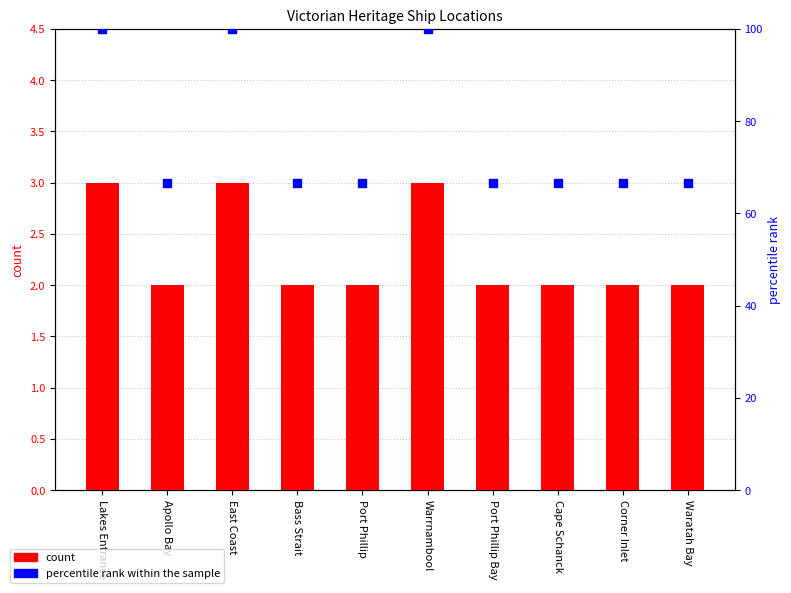

Which series has the largest total across all categories?

percentile rank within the sample